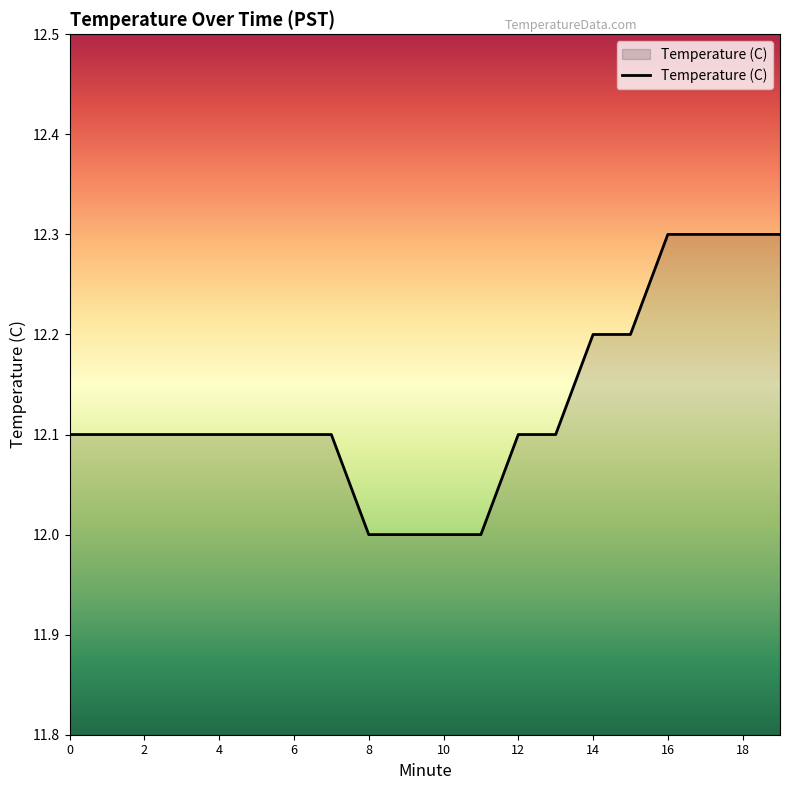

Reading left to right, what are all the values shown in this chart?

12.1	12.1	12.1	12.1	12.1	12.1	12.1	12.1	12.0	12.0	12.0	12.0	12.1	12.1	12.2	12.2	12.3	12.3	12.3	12.3